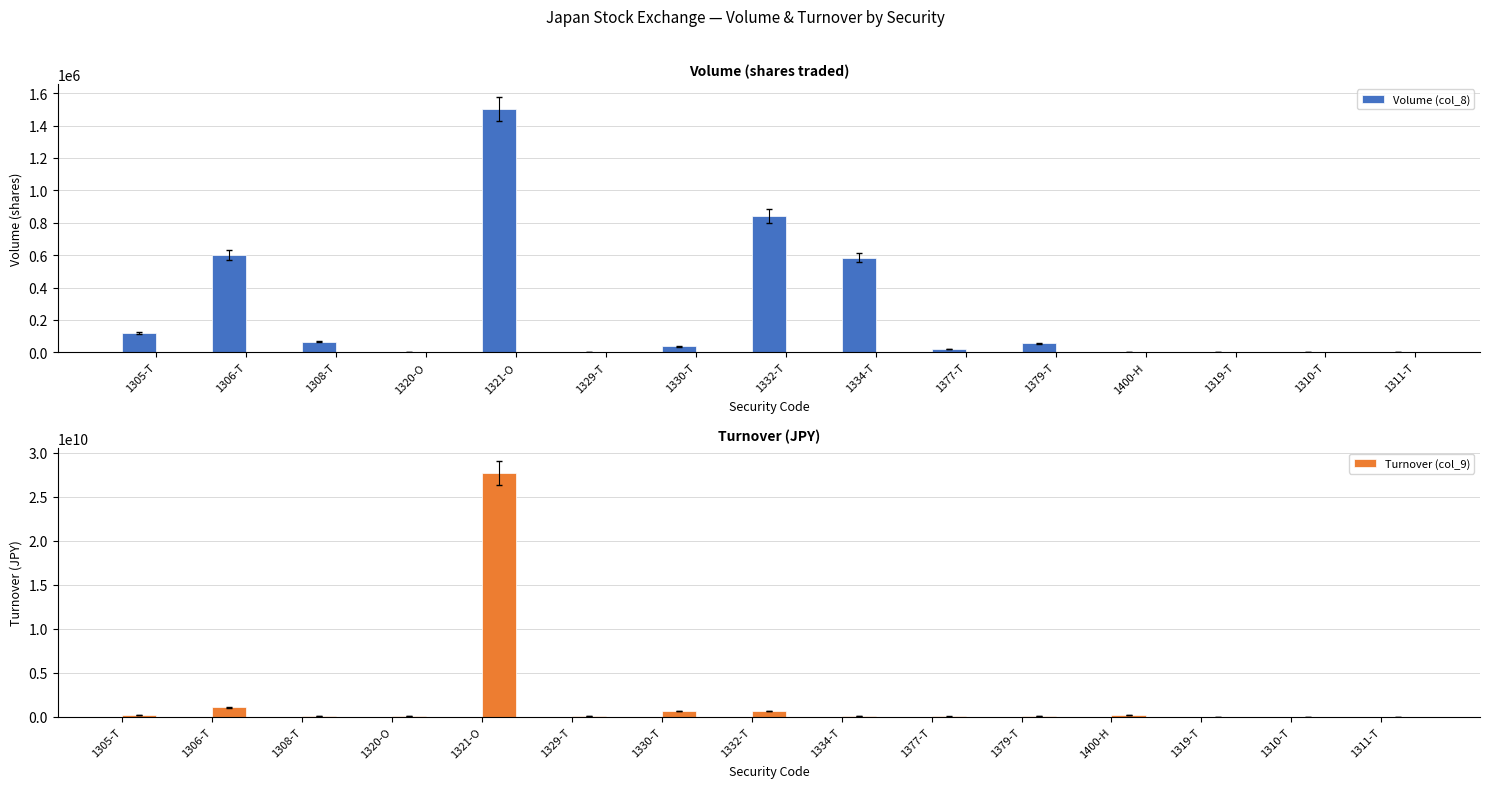

Is the value of Turnover (col_9) at 1320-O greater than the value of Volume (col_8) at 1377-T?

Yes